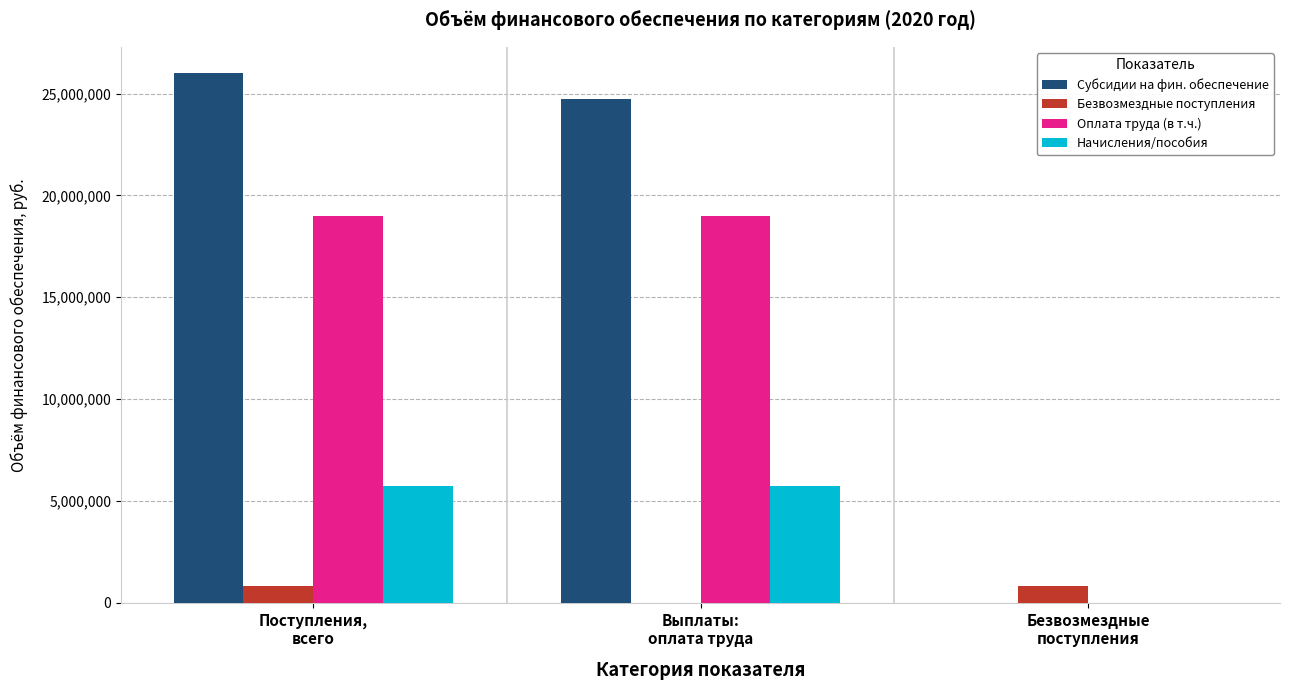

What is the greatest value displayed?

25995947.4